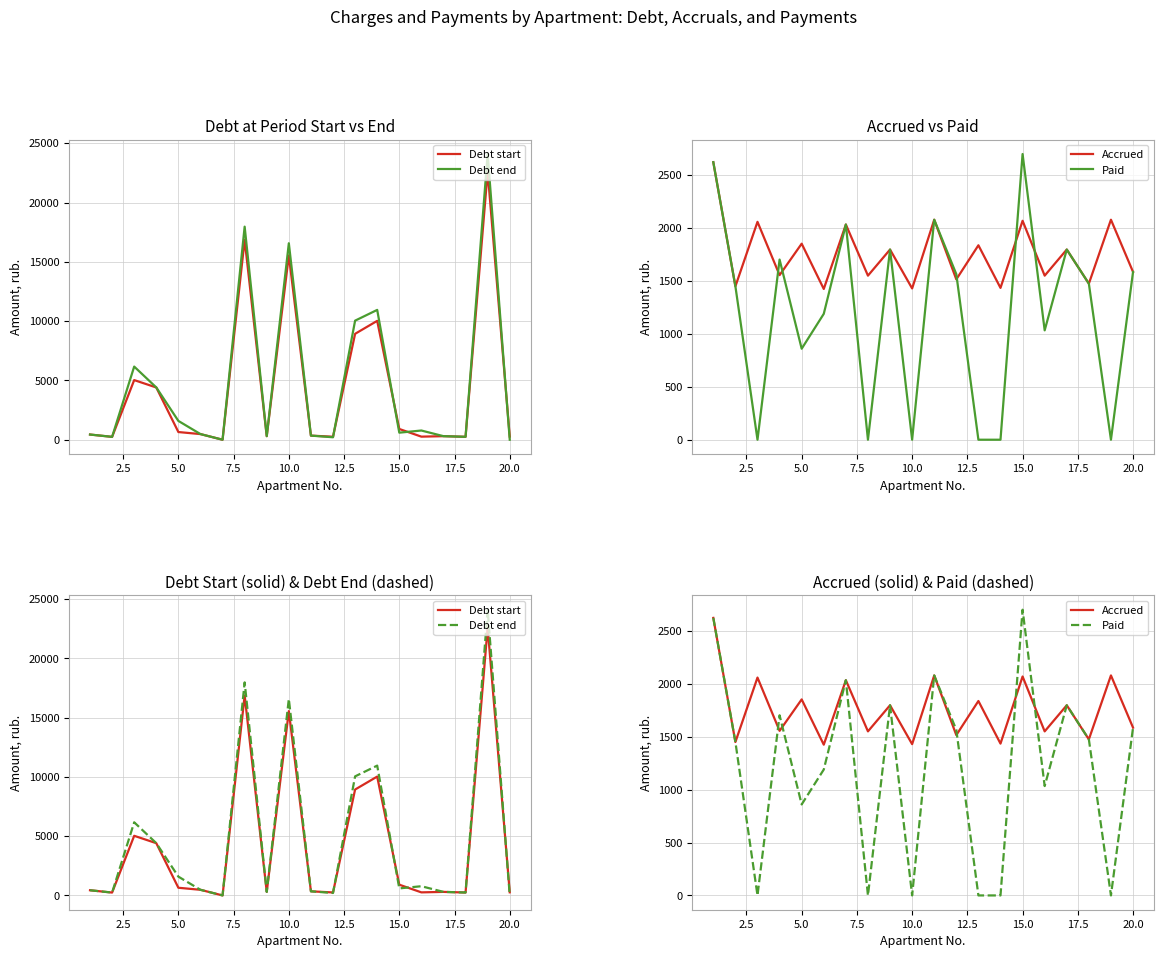

What is the maximum value shown in the chart?

24089.9